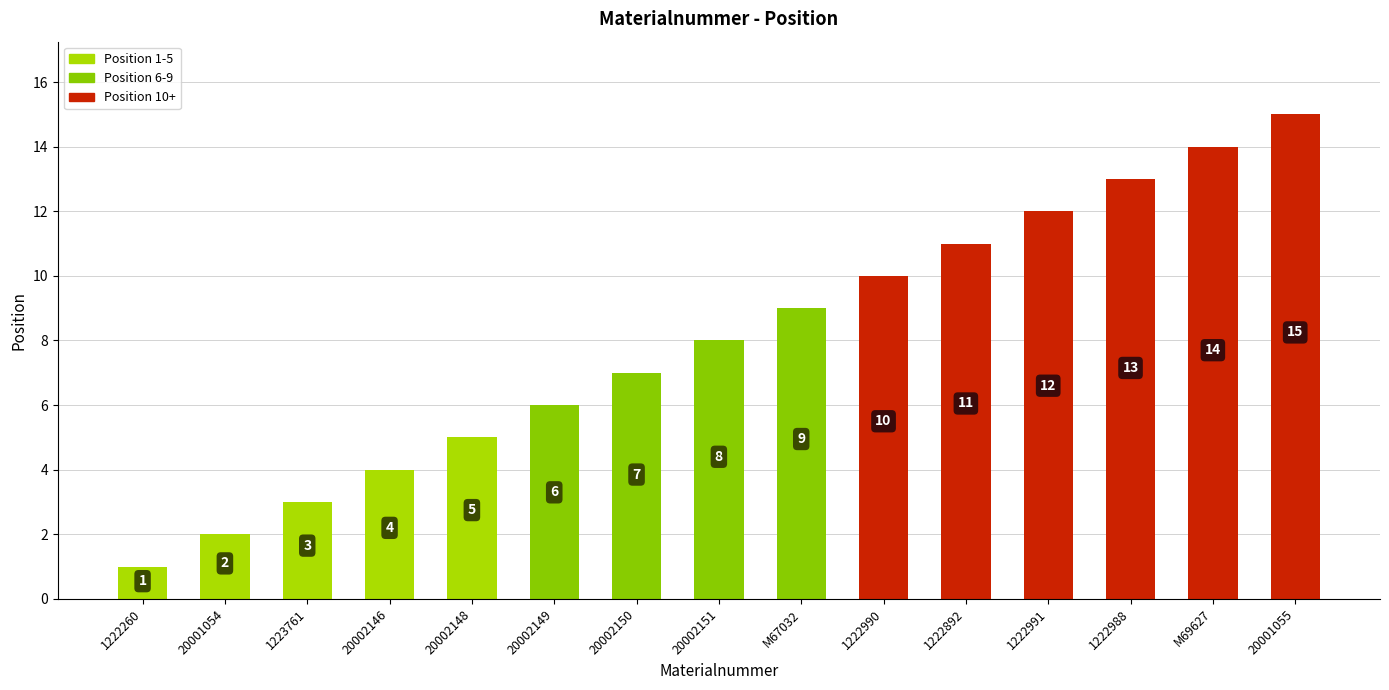

Rank the categories by value from highest to lowest.

20001055, M69627, 1222988, 1222991, 1222892, 1222990, M67032, 20002151, 20002150, 20002149, 20002148, 20002146, 1223761, 20001054, 1222260